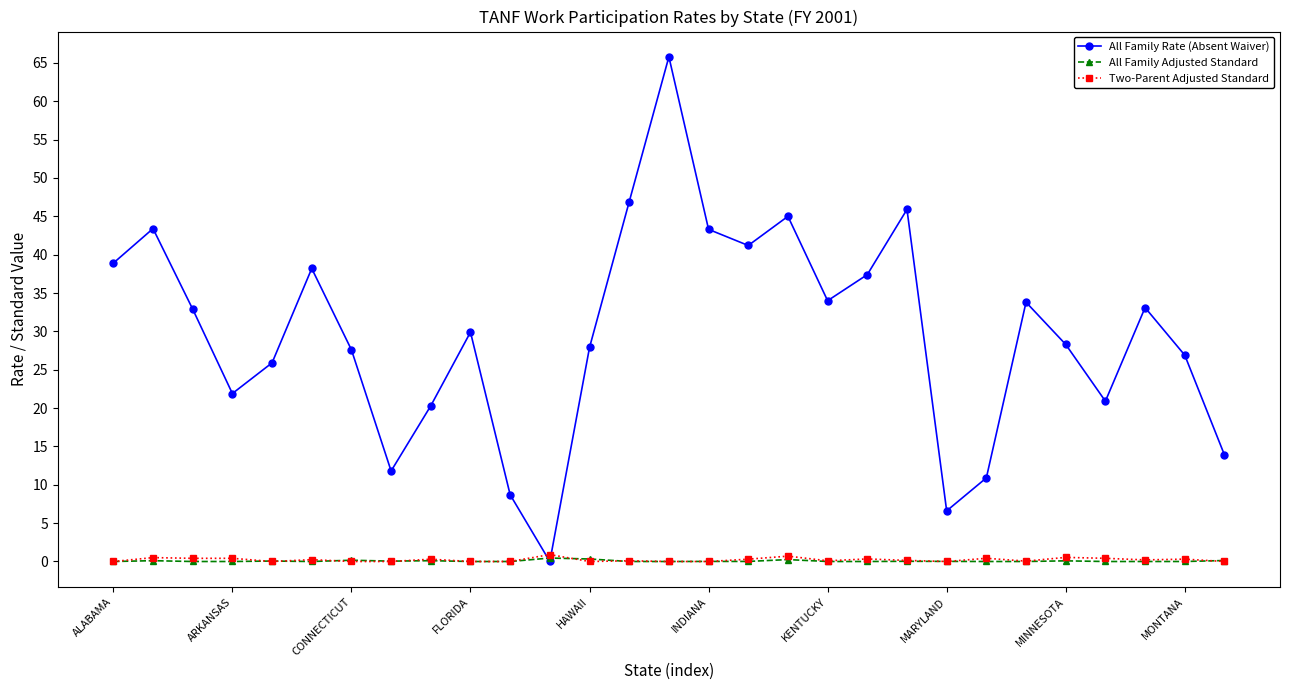

True or false: All Family Adjusted Standard has more than 1 points higher than both neighbors.

True